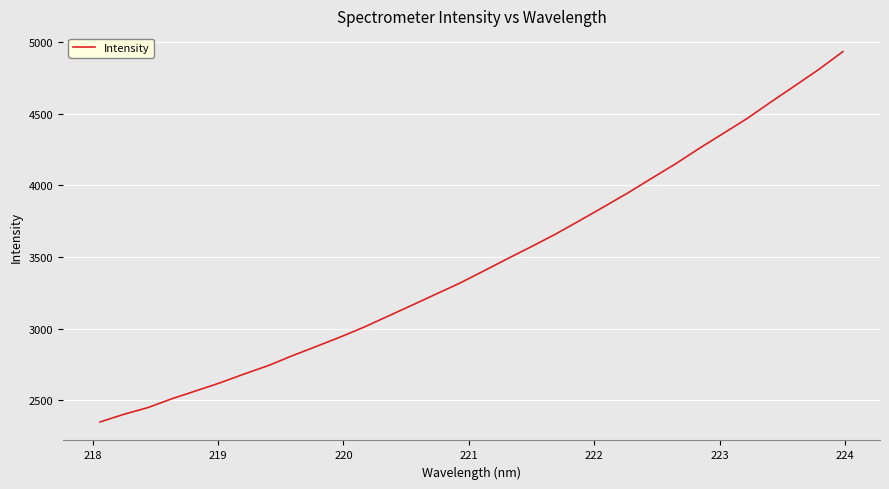

True or false: the data has more than 0 interior local peaks.

False